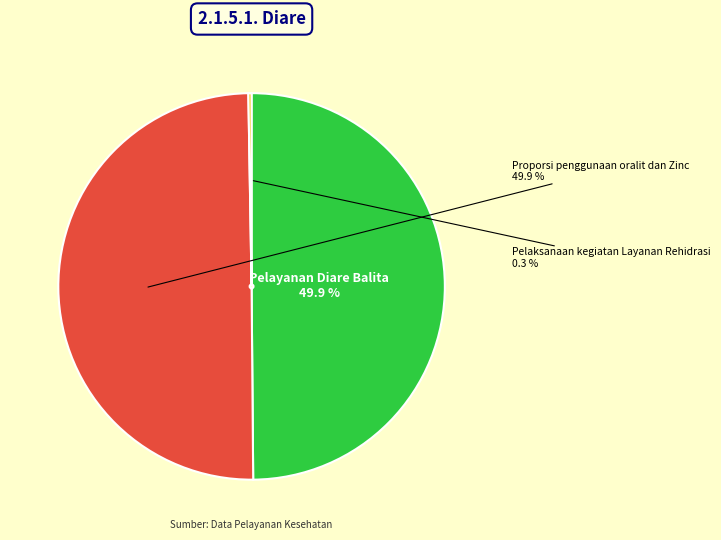

Is Pelayanan Diare Balita the majority of the pie?

No